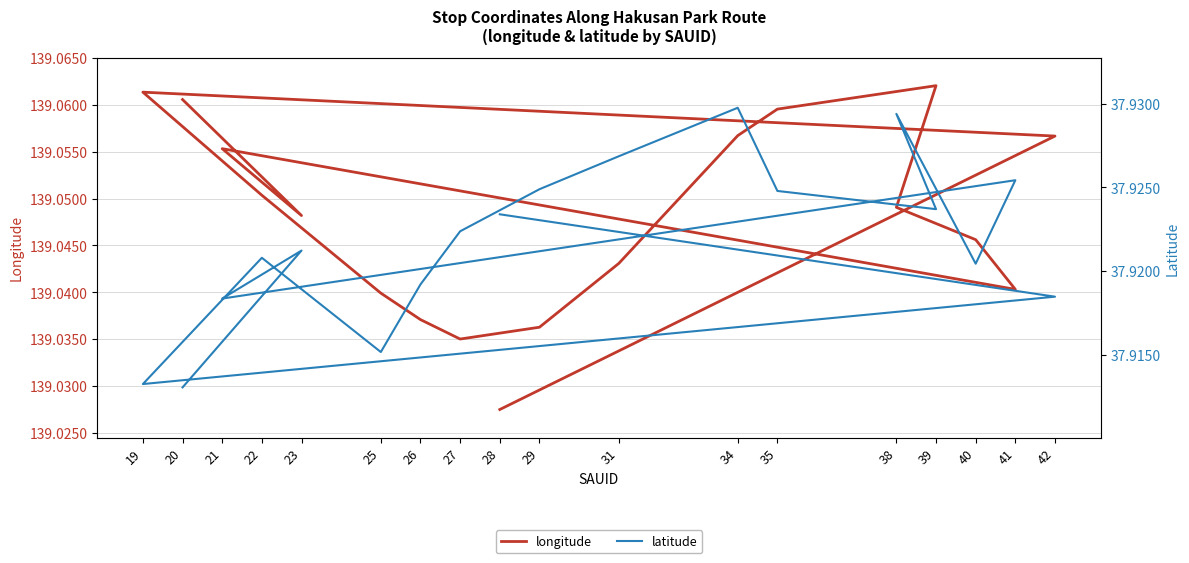

Rank the series by their maximum value, from highest to lowest.

longitude, latitude